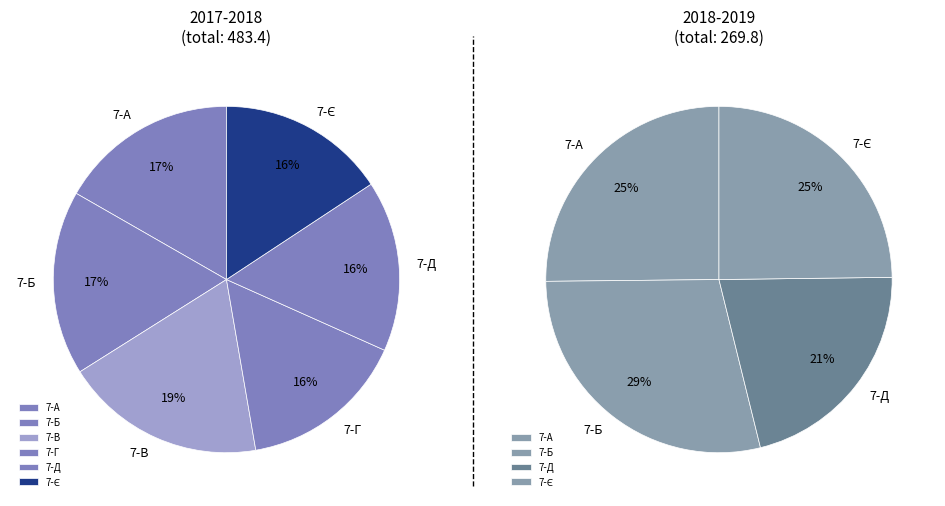

To the nearest percent, what is the difference between the largest and smallest slice percentages?

3%